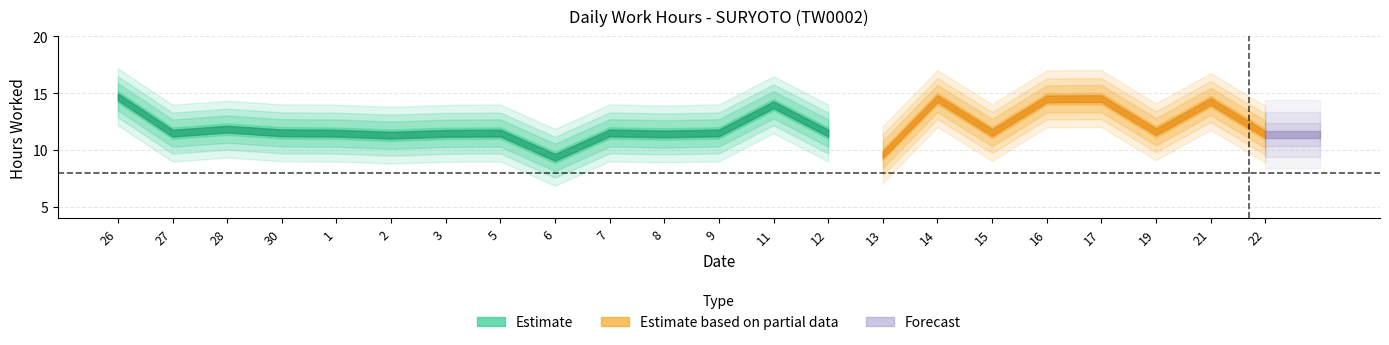

Where is Low nearest to the value 12?

28